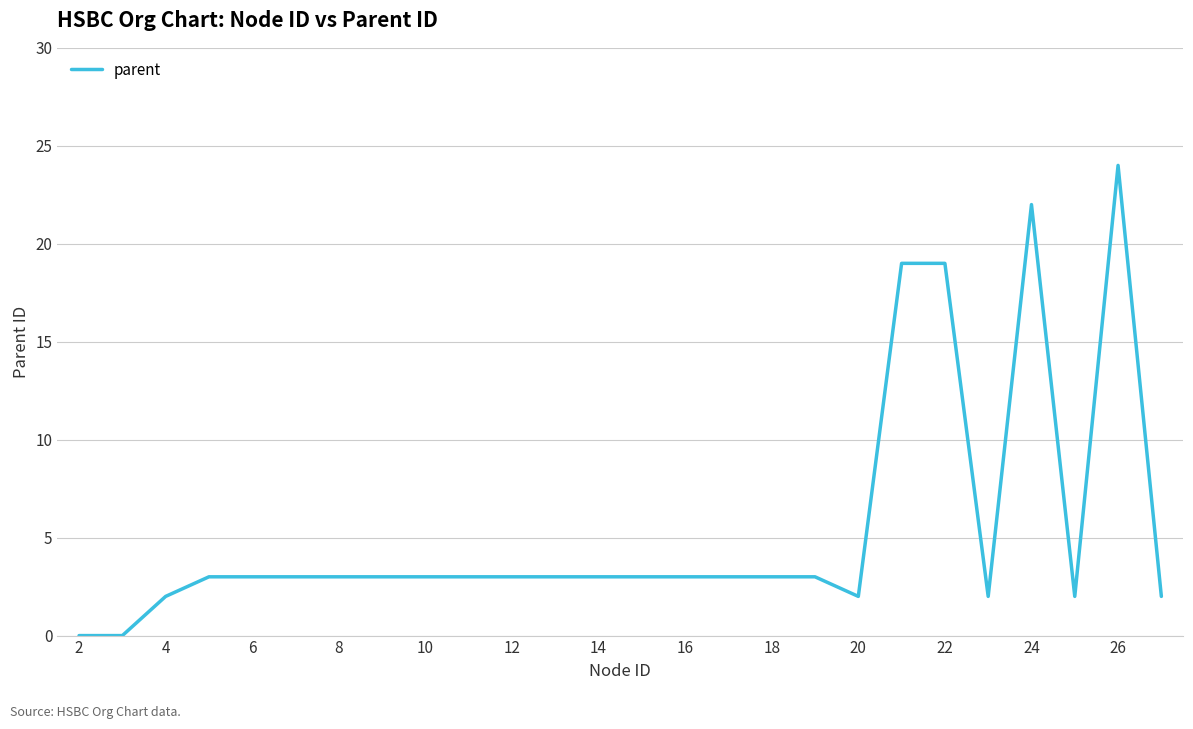

What is the difference between the maximum and minimum values?

24